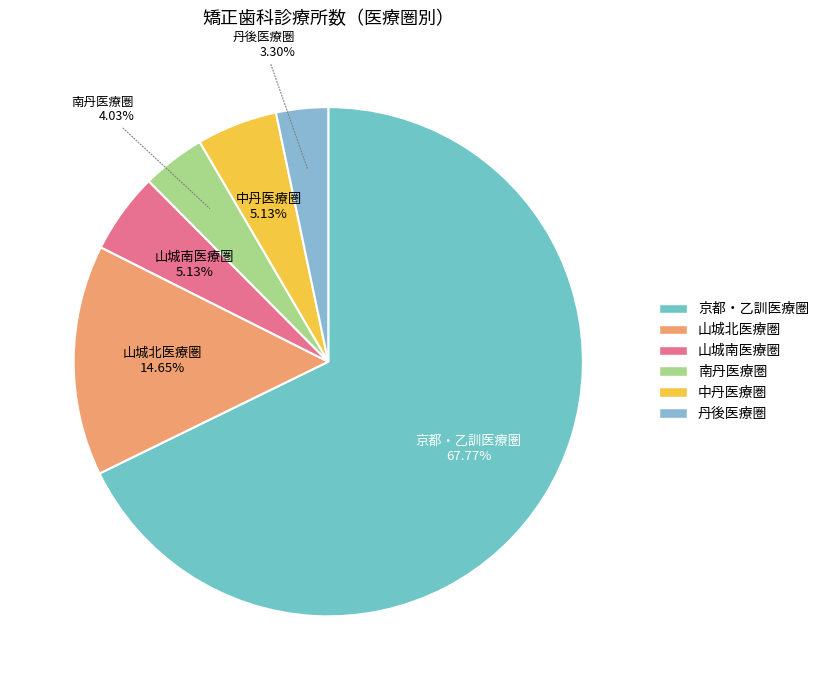

To the nearest percent, what percentage of the pie is 京都・乙訓医療圏?

68%